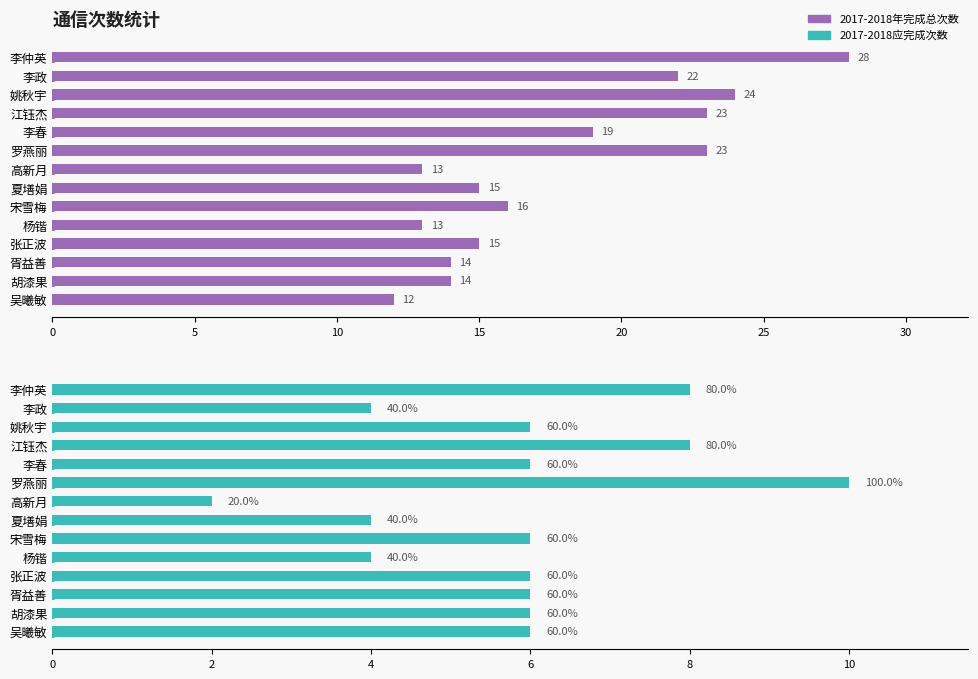

Rank the series at 胥益善 from lowest to highest value.

2017-2018应完成次数, 2017-2018年完成总次数